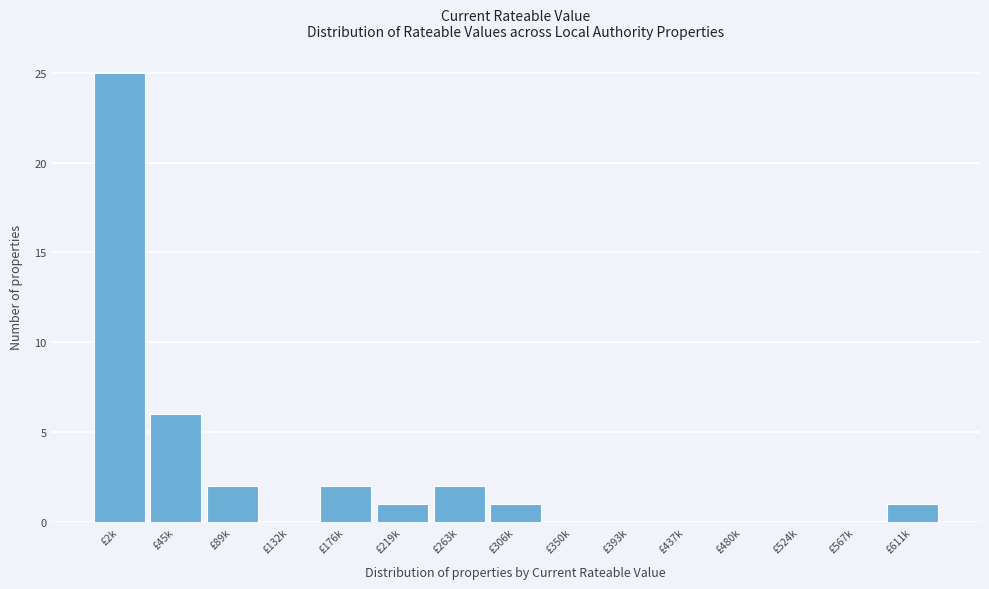

Reading left to right, transcribe all the data shown in this chart.

£2k=25	£45k=6	£89k=2	£132k=0	£176k=2	£219k=1	£263k=2	£306k=1	£350k=0	£393k=0	£437k=0	£480k=0	£524k=0	£567k=0	£611k=1